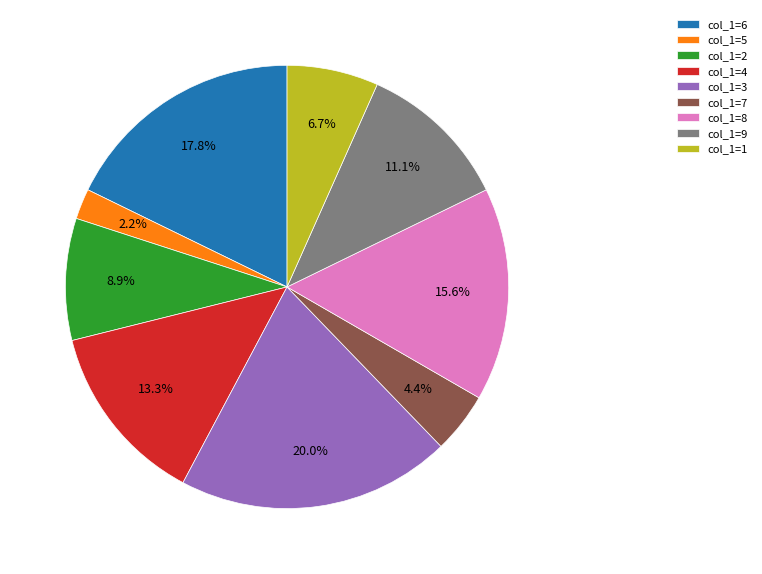

Which category has the smallest portion of the pie?

col_1=5